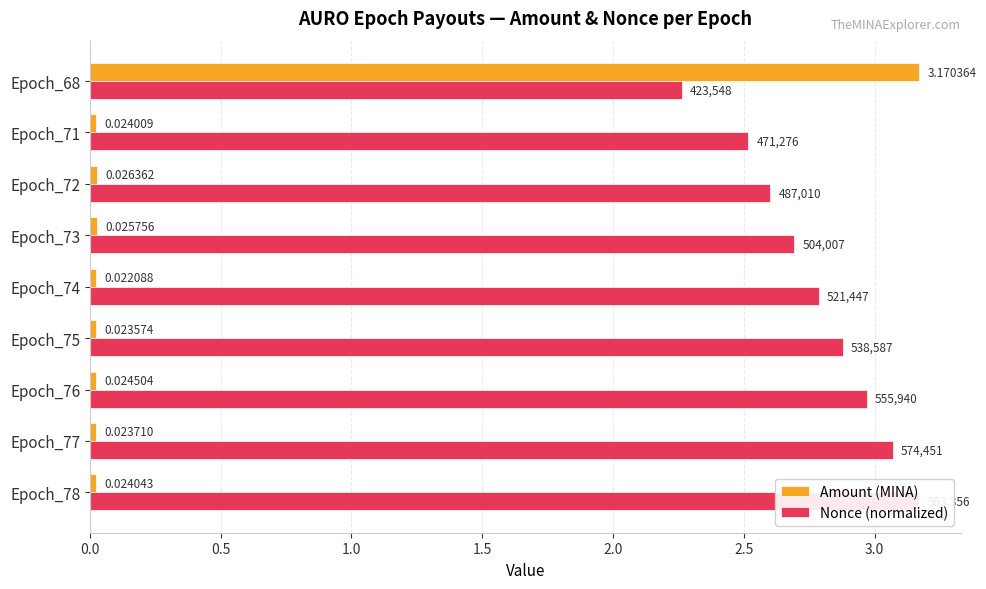

Which series changed the most between Epoch_74 and Epoch_71?

Nonce (normalized)